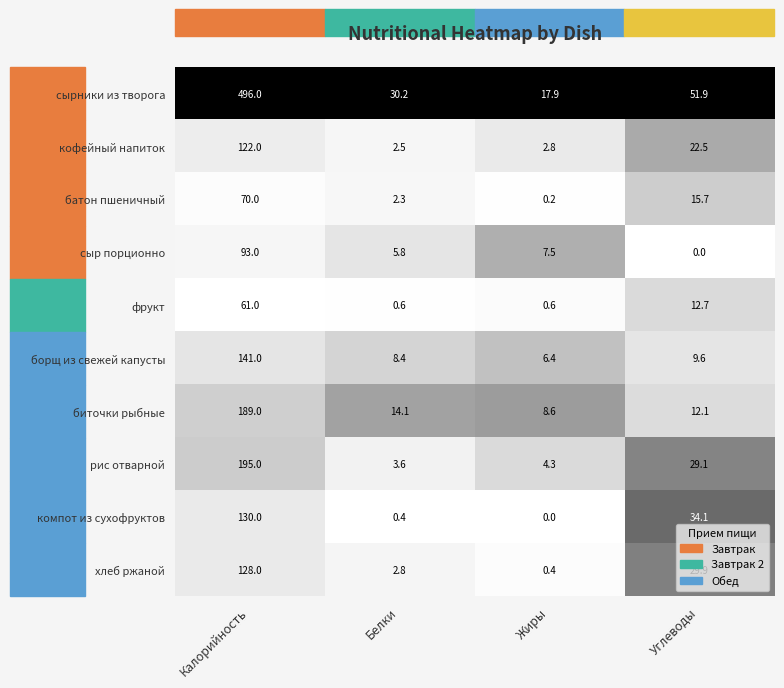

Rank the series at Белки from highest to lowest value.

сырники из творога, биточки рыбные, борщ из свежей капусты, сыр порционно, рис отварной, хлеб ржаной, кофейный напиток, батон пшеничный, фрукт, компот из сухофруктов